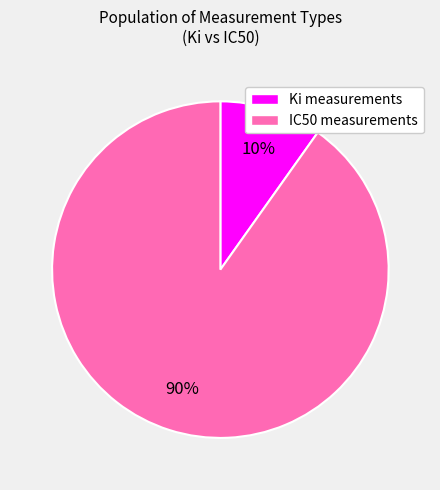

To the nearest percent, what is the average slice percentage?

50%